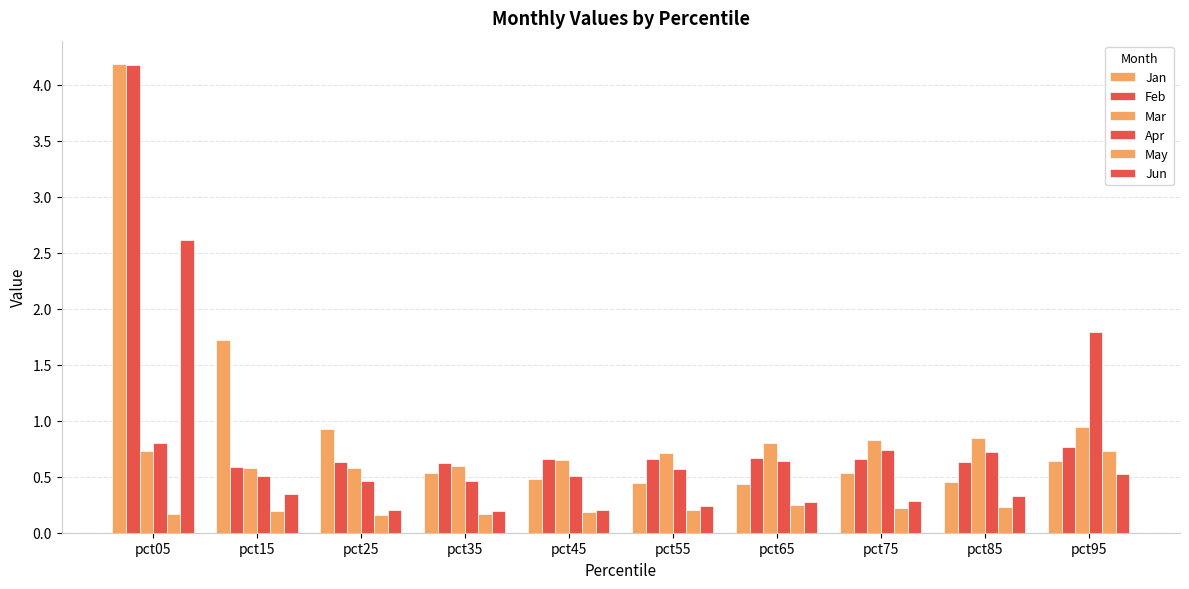

At which category is the sum across all series the highest?

pct05